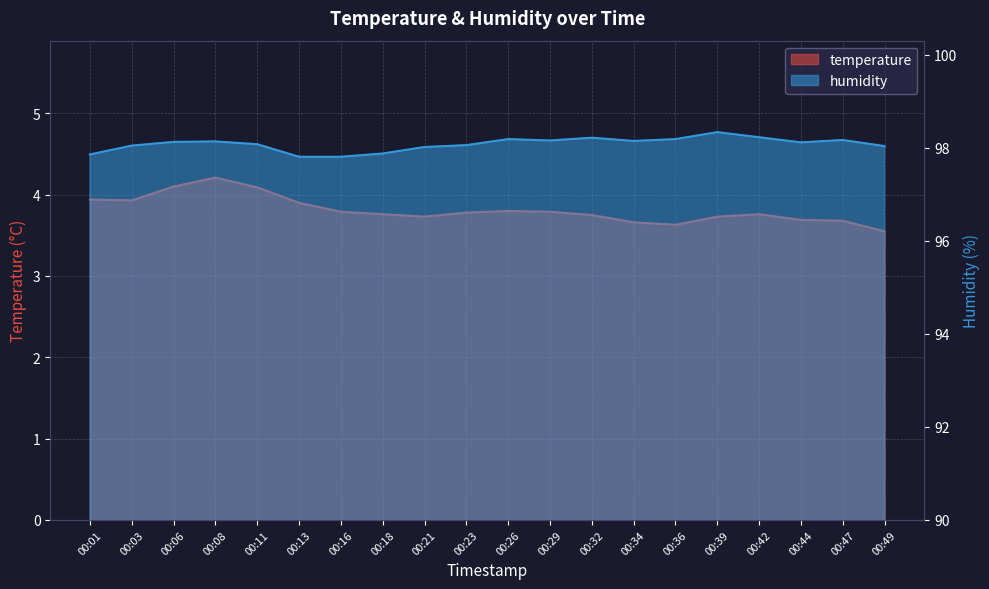

In temperature, how many points are lower than both neighbors (excluding endpoints)?

3